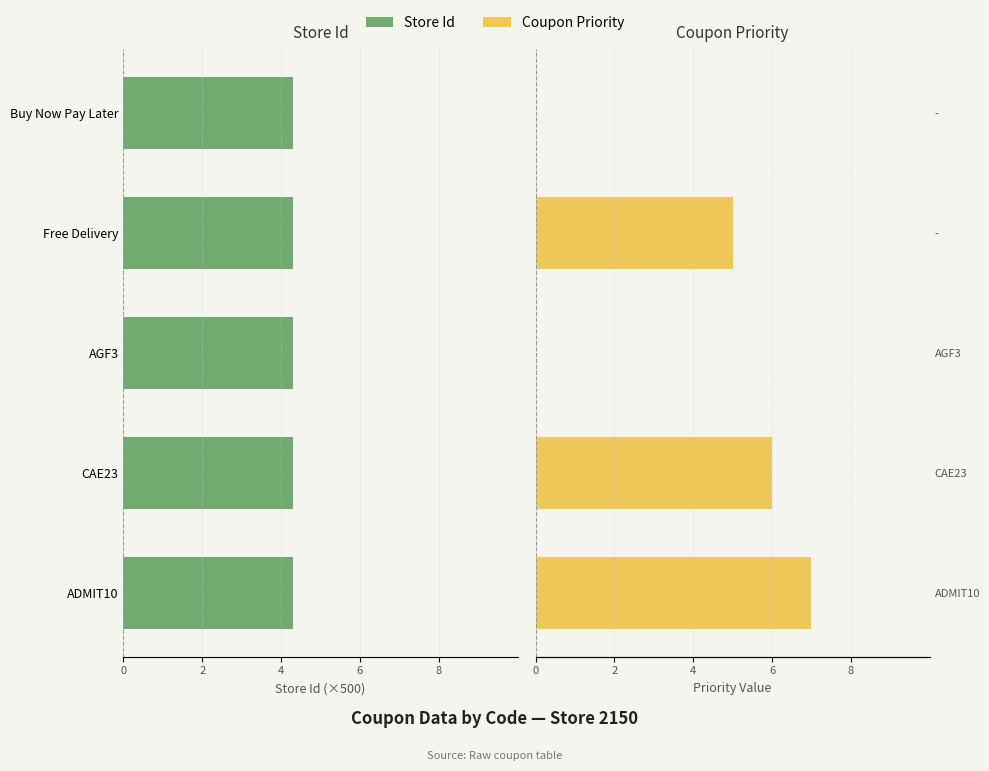

Rank the series by their average value, from lowest to highest.

Store Id, Coupon Priority